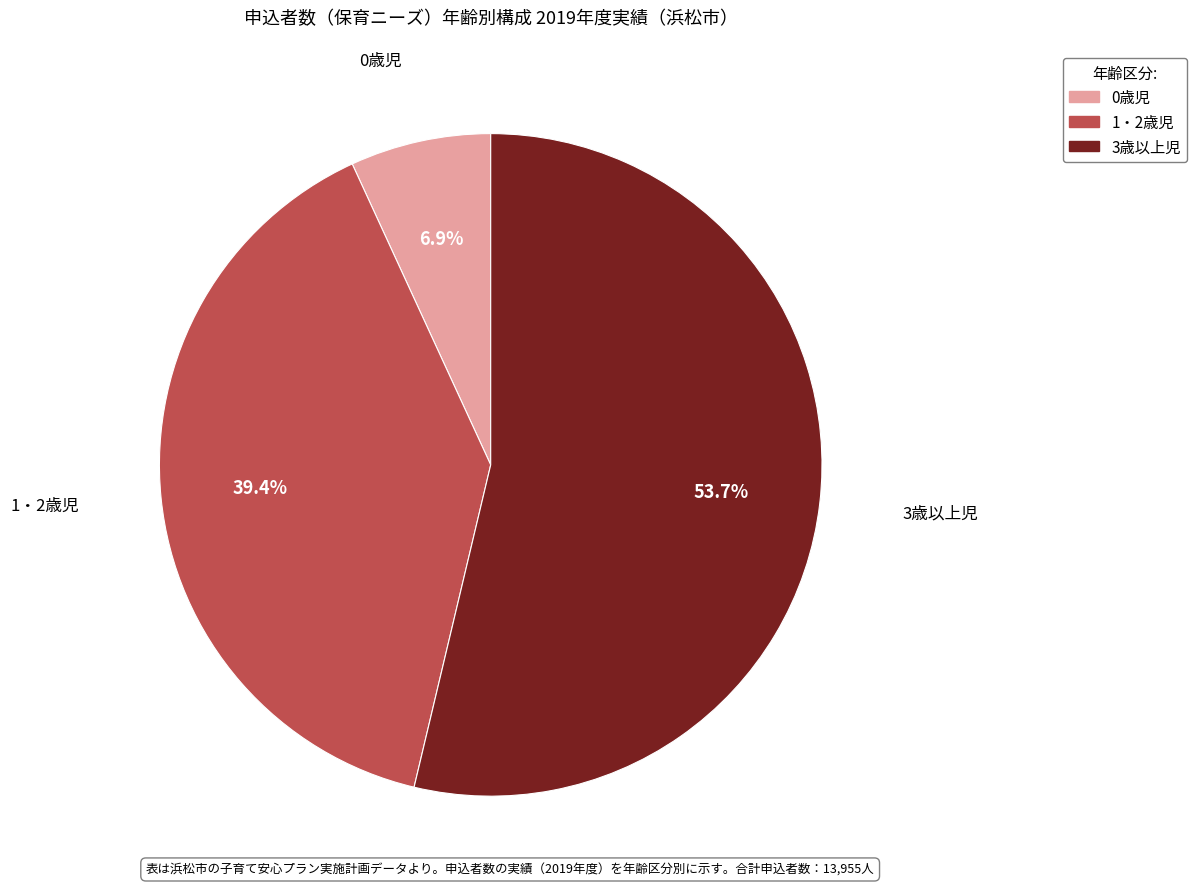

To the nearest percent, what portion does 0歳児 represent?

7%